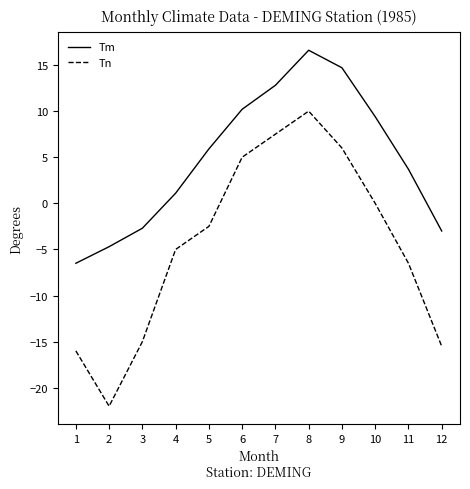

At 5, list the series in order from smallest to largest.

Tn, Tm